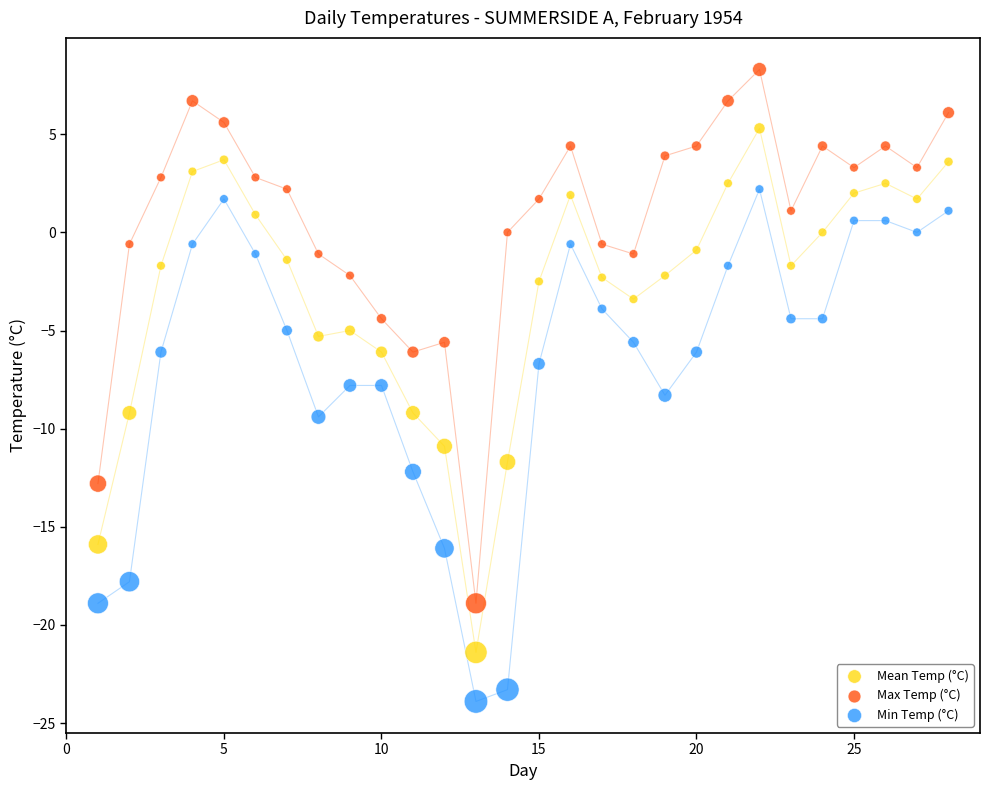

Across all data points, what is the range of X values (max minus min)?

27.0